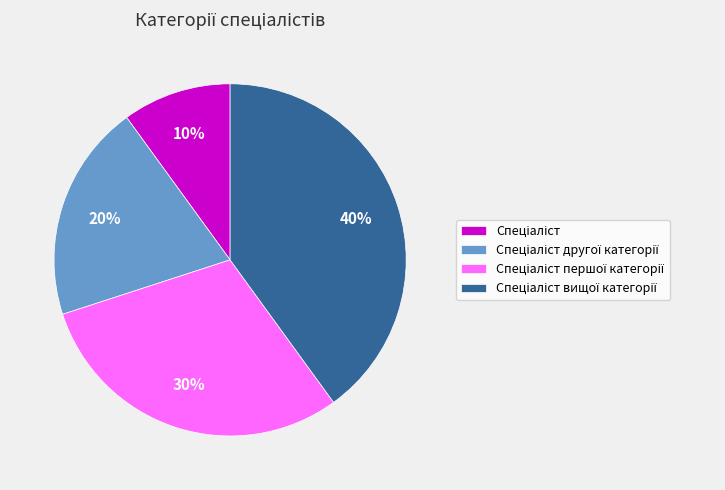

To the nearest percent, what is the difference between the largest and smallest slice percentages?

30%